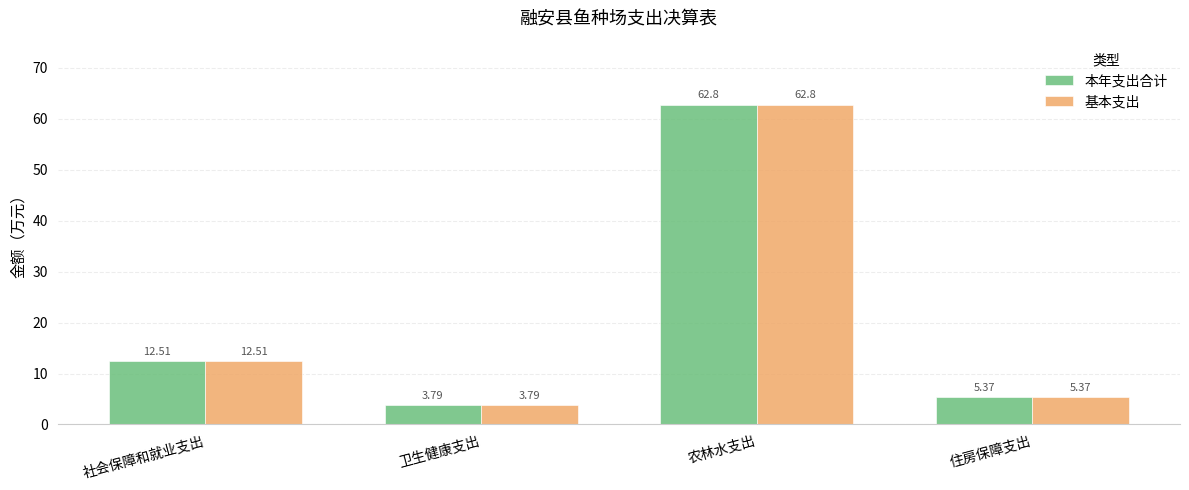

How many bars are there in each group?

2